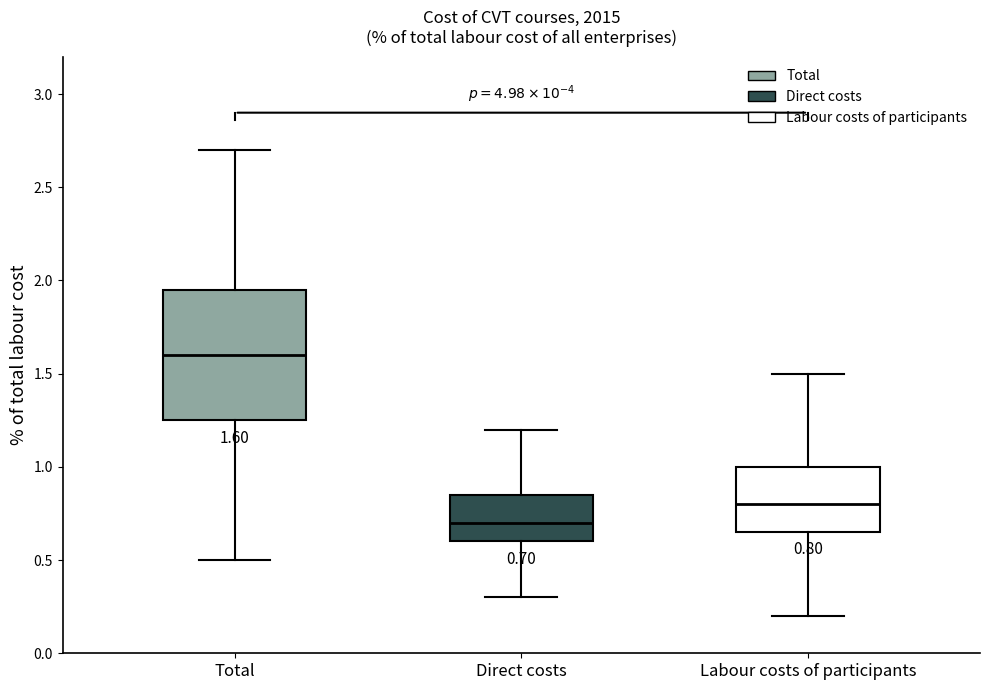

Comparing the boxes themselves (not the whiskers), which one is the tallest?

Total